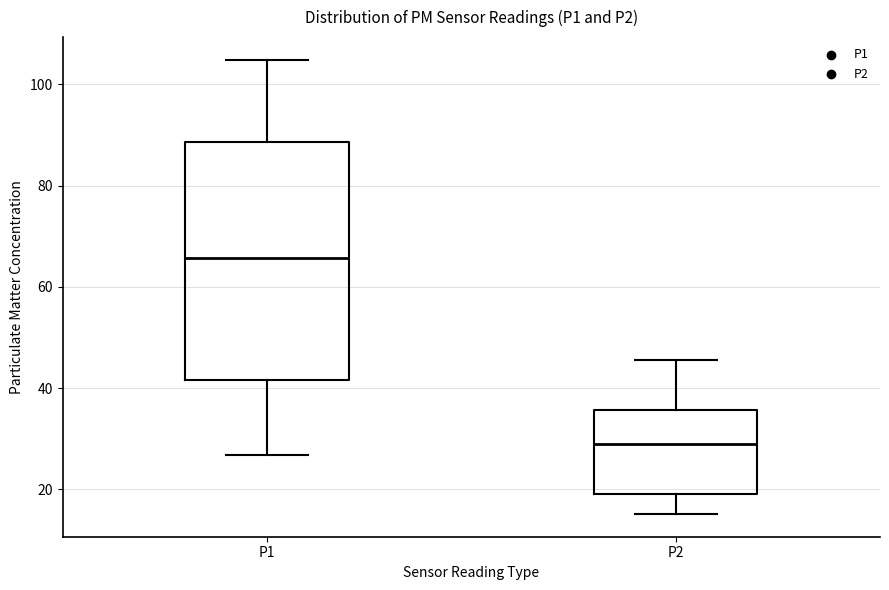

Which box is the tallest, from its lower edge to its upper edge?

P1